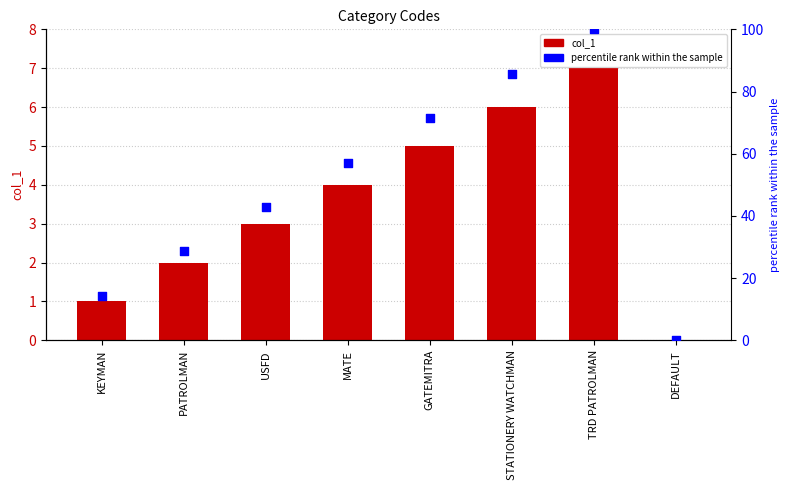

At which category is the sum across all series the highest?

TRD PATROLMAN